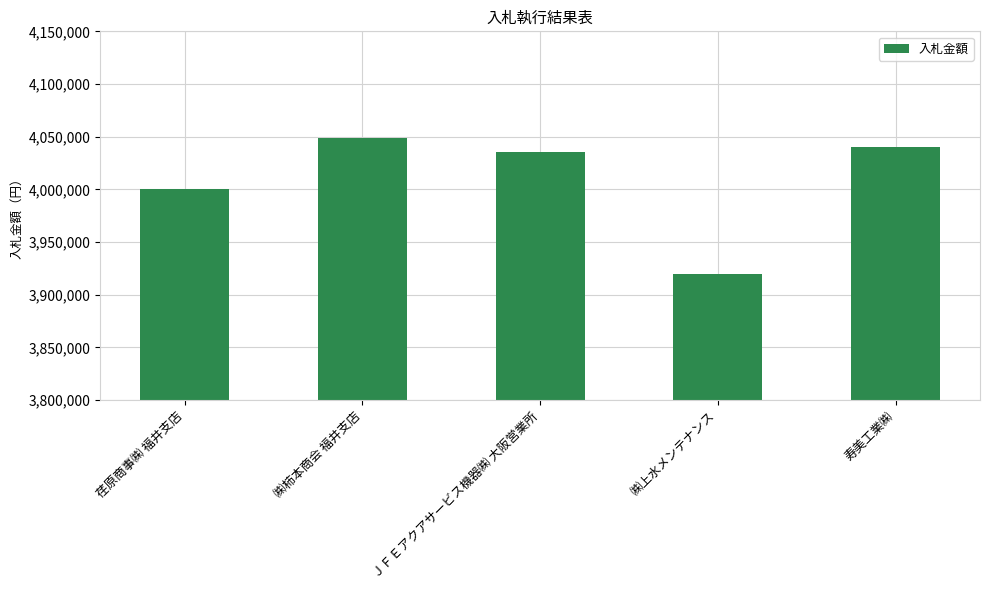

Read the value at 荏原商事㈱ 福井支店.

4000000